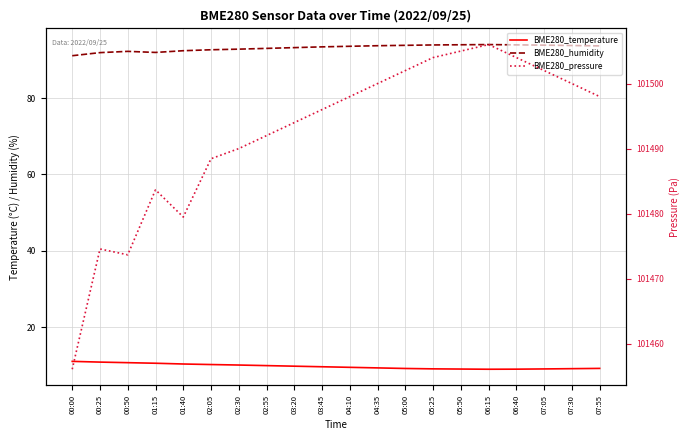

Rank the series by their maximum value, from highest to lowest.

BME280_pressure, BME280_humidity, BME280_temperature